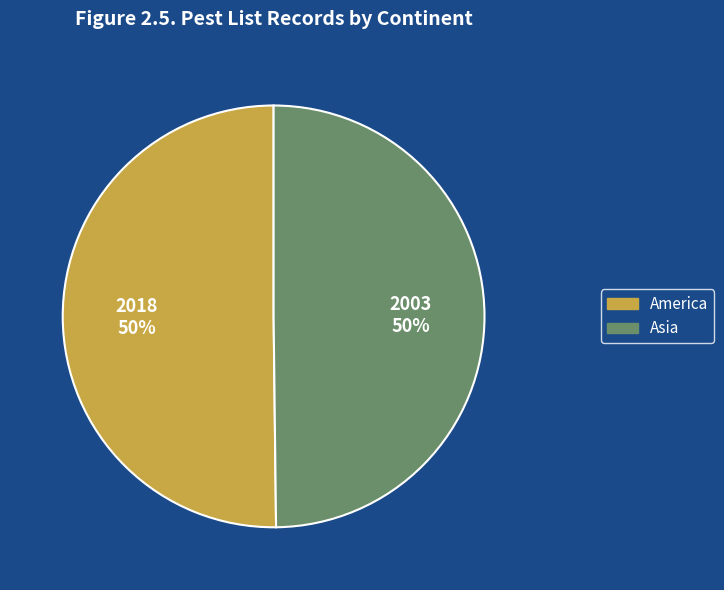

To the nearest percent, what portion does Asia represent?

50%